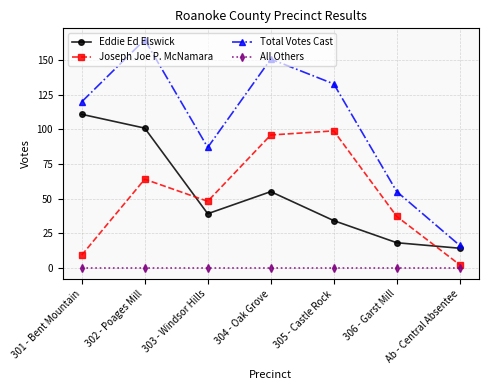

What is the difference between the Total Votes Cast values at Ab - Central Absentee and 305 - Castle Rock?

117